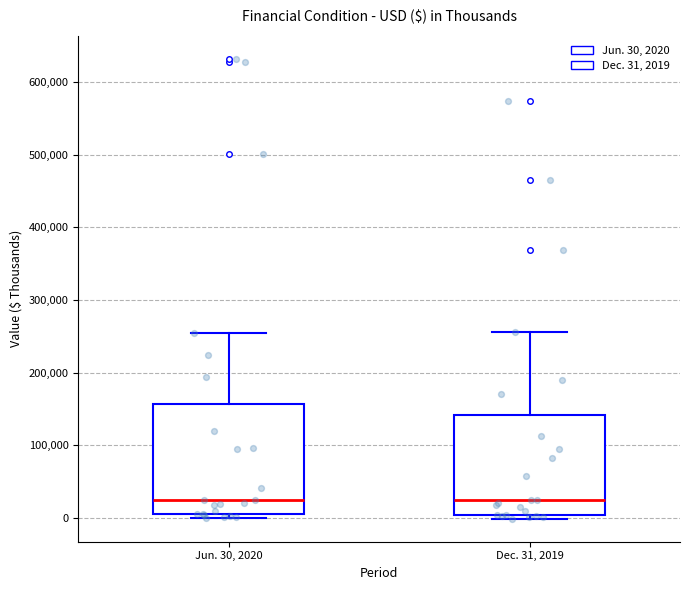

Comparing the boxes themselves (not the whiskers), which one is the tallest?

Jun. 30, 2020